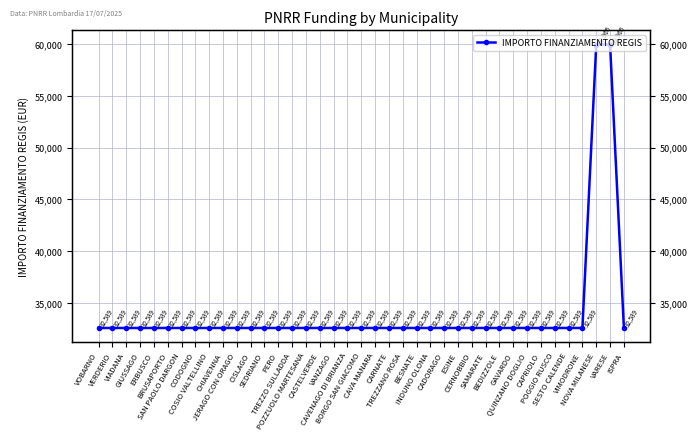

Between BESNATE and CAPRIOLO, which is larger?

BESNATE